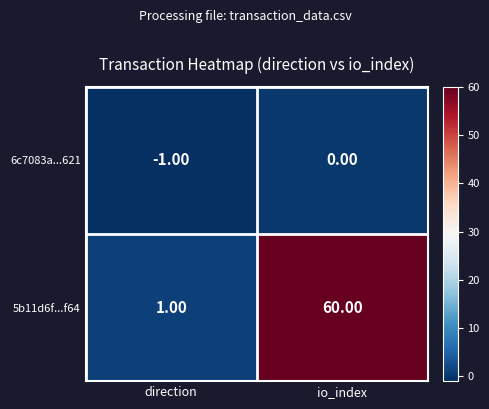

List the series in order of their peak value, lowest first.

6c7083a...621, 5b11d6f...f64